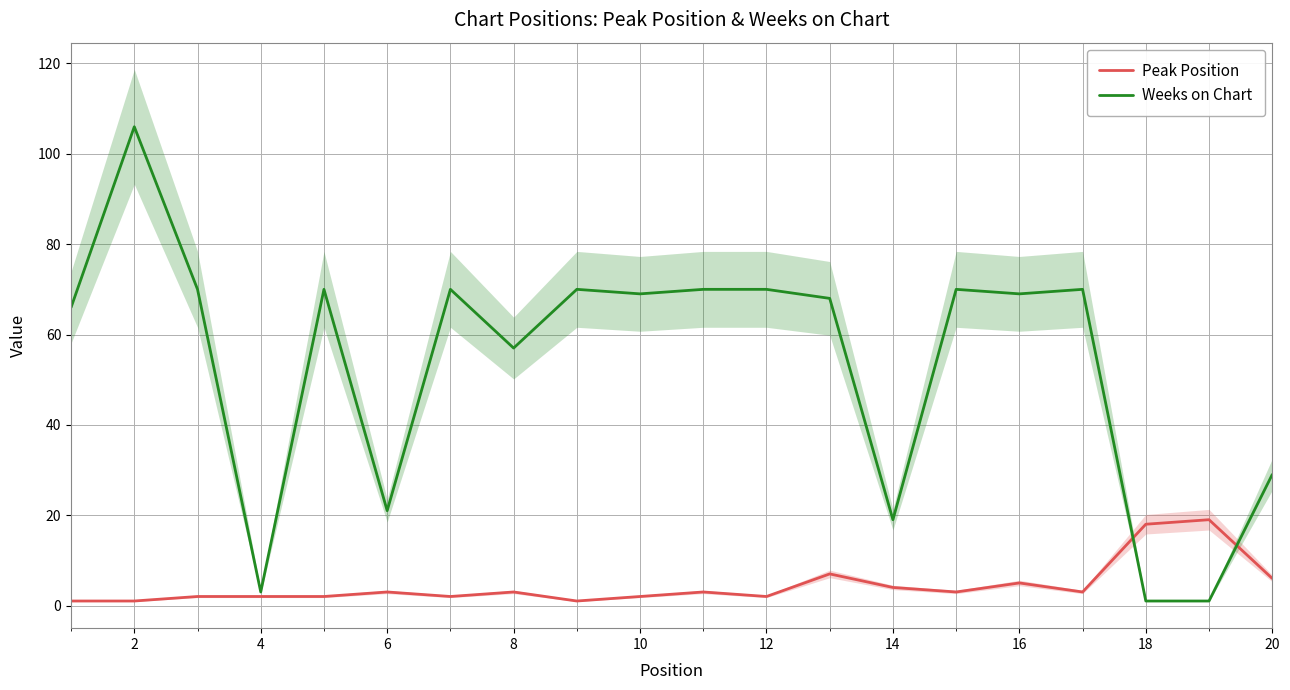

Rank the series by their average value, from lowest to highest.

Peak Position, Weeks on Chart